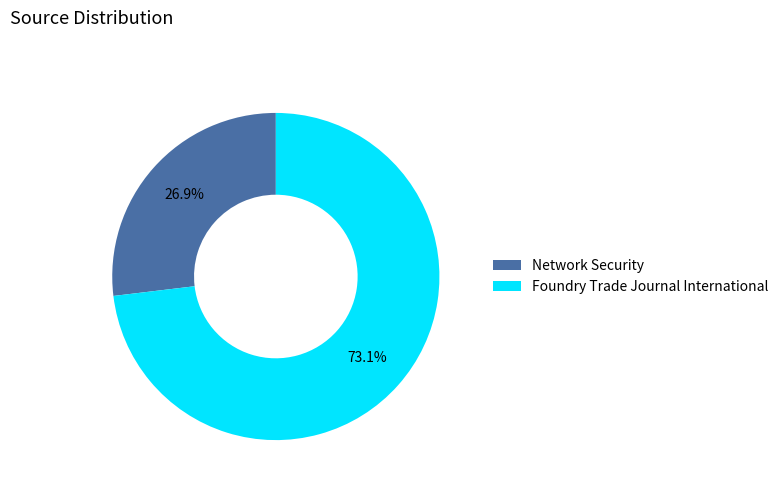

What is the majority slice?

Foundry Trade Journal International